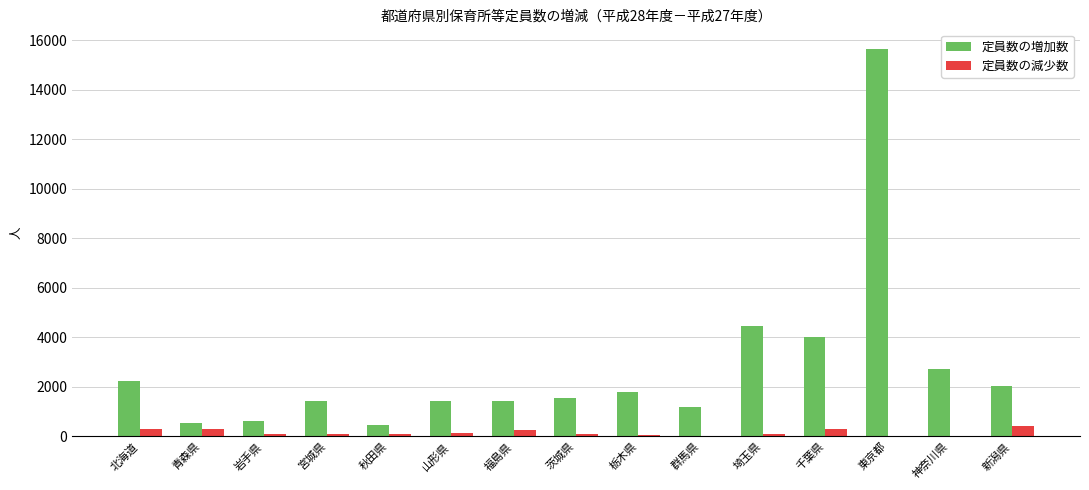

What is the sum of the 定員数の減少数 values at 北海道 and 千葉県?

576